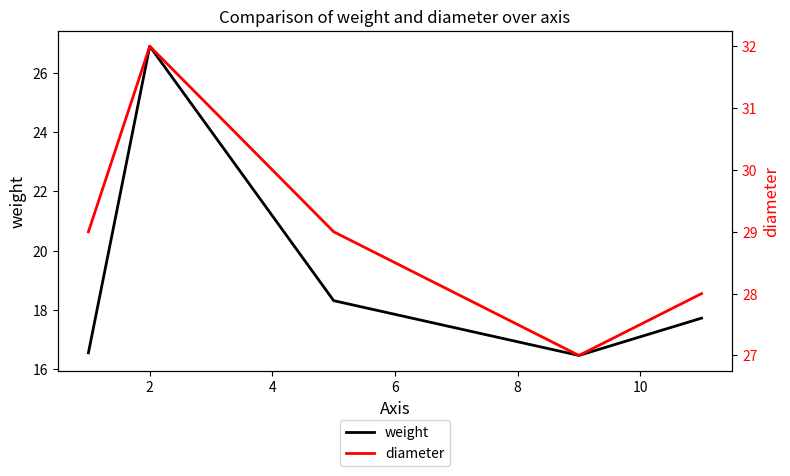

Rank the series at 2 from highest to lowest value.

diameter, weight